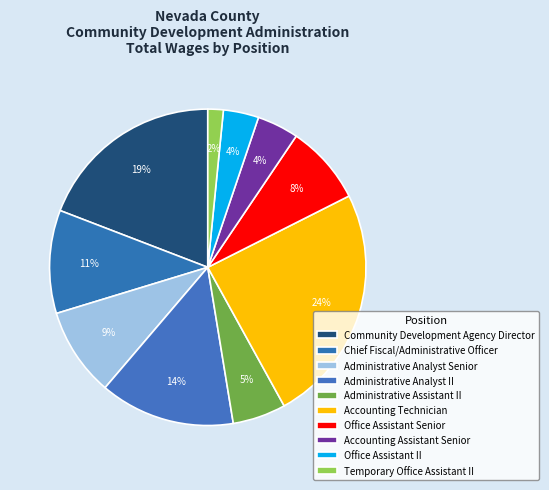

How many segments does this pie chart have?

10